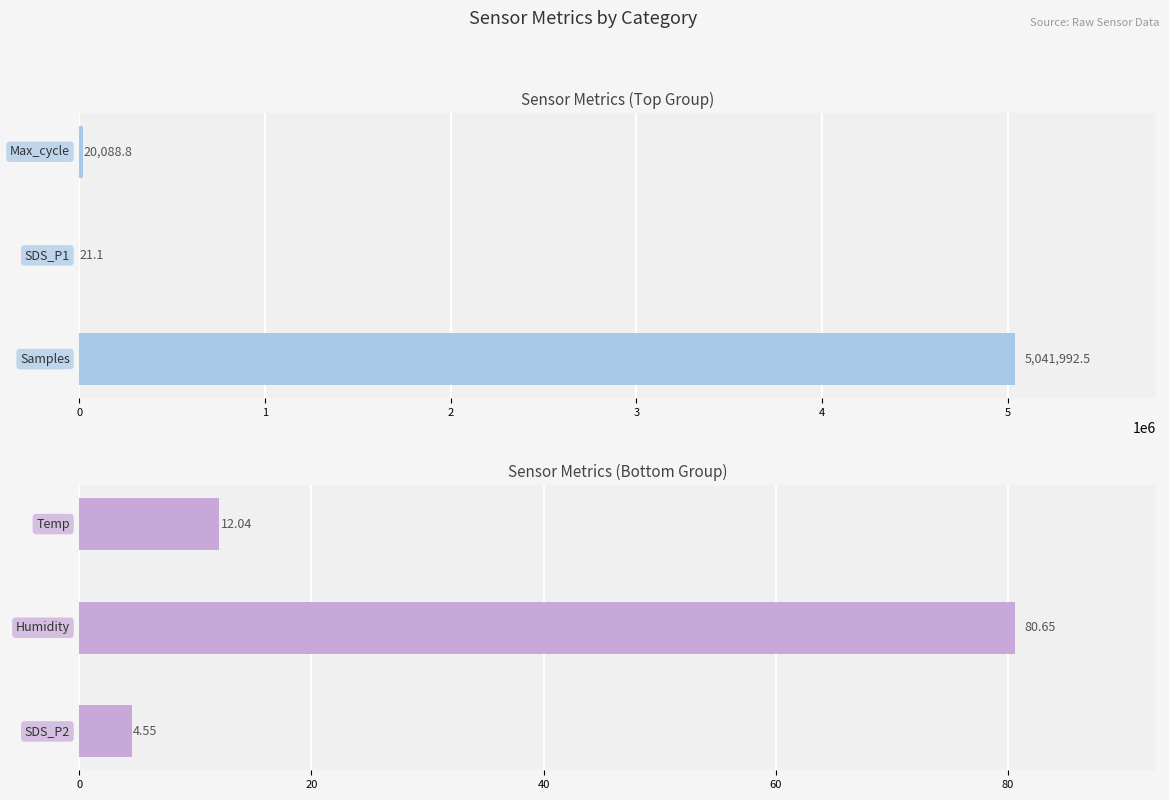

Reading left to right, transcribe all the data shown in this chart.

Top Metrics: 5041992.5	21.1	20088.8
Bottom Metrics: 4.5	80.7	12.0